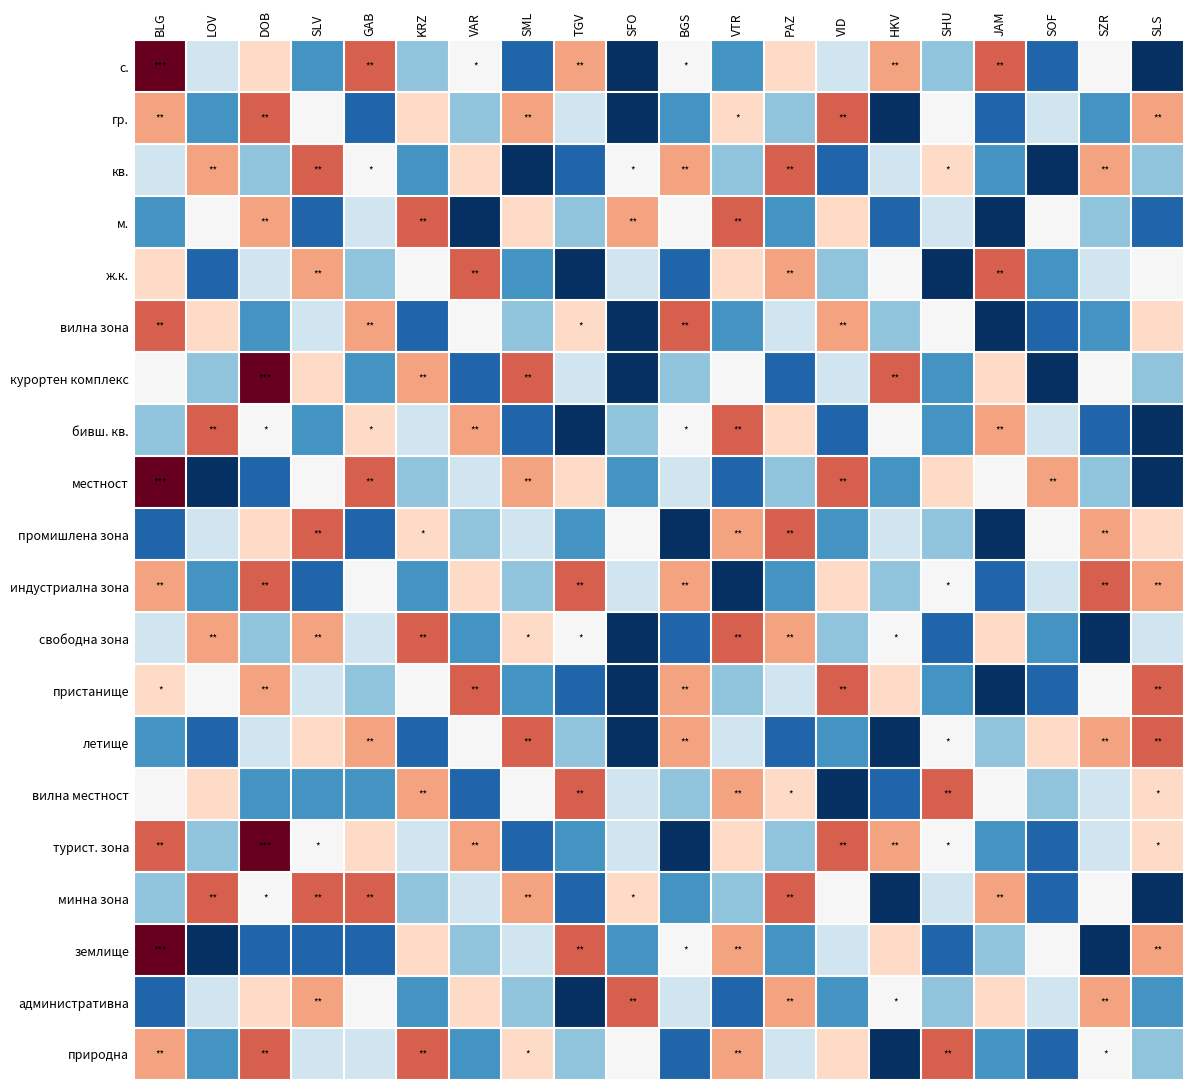

Reading left to right, list all the values displayed in this chart.

с.: BLG=12	LOV=5	DOB=7	SLV=3	GAB=9	KRZ=4	VAR=6	SML=2	TGV=8	SFO=1	BGS=6	VTR=3	PAZ=7	VID=5	HKV=8	SHU=4	JAM=9	SOF=2	SZR=6	SLS=1
гр.: BLG=8	LOV=3	DOB=9	SLV=6	GAB=2	KRZ=7	VAR=4	SML=8	TGV=5	SFO=1	BGS=3	VTR=7	PAZ=4	VID=9	HKV=1	SHU=6	JAM=2	SOF=5	SZR=3	SLS=8
кв.: BLG=5	LOV=8	DOB=4	SLV=9	GAB=6	KRZ=3	VAR=7	SML=1	TGV=2	SFO=6	BGS=8	VTR=4	PAZ=9	VID=2	HKV=5	SHU=7	JAM=3	SOF=1	SZR=8	SLS=4
м.: BLG=3	LOV=6	DOB=8	SLV=2	GAB=5	KRZ=9	VAR=1	SML=7	TGV=4	SFO=8	BGS=6	VTR=9	PAZ=3	VID=7	HKV=2	SHU=5	JAM=1	SOF=6	SZR=4	SLS=2
ж.к.: BLG=7	LOV=2	DOB=5	SLV=8	GAB=4	KRZ=6	VAR=9	SML=3	TGV=1	SFO=5	BGS=2	VTR=7	PAZ=8	VID=4	HKV=6	SHU=1	JAM=9	SOF=3	SZR=5	SLS=6
вилна зона: BLG=9	LOV=7	DOB=3	SLV=5	GAB=8	KRZ=2	VAR=6	SML=4	TGV=7	SFO=1	BGS=9	VTR=3	PAZ=5	VID=8	HKV=4	SHU=6	JAM=1	SOF=2	SZR=3	SLS=7
курортен комплекс: BLG=6	LOV=4	DOB=11	SLV=7	GAB=3	KRZ=8	VAR=2	SML=9	TGV=5	SFO=1	BGS=4	VTR=6	PAZ=2	VID=5	HKV=9	SHU=3	JAM=7	SOF=1	SZR=6	SLS=4
бивш. кв.: BLG=4	LOV=9	DOB=6	SLV=3	GAB=7	KRZ=5	VAR=8	SML=2	TGV=1	SFO=4	BGS=6	VTR=9	PAZ=7	VID=2	HKV=6	SHU=3	JAM=8	SOF=5	SZR=2	SLS=1
местност: BLG=11	LOV=1	DOB=2	SLV=6	GAB=9	KRZ=4	VAR=5	SML=8	TGV=7	SFO=3	BGS=5	VTR=2	PAZ=4	VID=9	HKV=3	SHU=7	JAM=6	SOF=8	SZR=4	SLS=1
промишлена зона: BLG=2	LOV=5	DOB=7	SLV=9	GAB=2	KRZ=7	VAR=4	SML=5	TGV=3	SFO=6	BGS=1	VTR=8	PAZ=9	VID=3	HKV=5	SHU=4	JAM=1	SOF=6	SZR=8	SLS=7
индустриална зона: BLG=8	LOV=3	DOB=9	SLV=2	GAB=6	KRZ=3	VAR=7	SML=4	TGV=9	SFO=5	BGS=8	VTR=1	PAZ=3	VID=7	HKV=4	SHU=6	JAM=2	SOF=5	SZR=9	SLS=8
свободна зона: BLG=5	LOV=8	DOB=4	SLV=8	GAB=5	KRZ=9	VAR=3	SML=7	TGV=6	SFO=1	BGS=2	VTR=9	PAZ=8	VID=4	HKV=6	SHU=2	JAM=7	SOF=3	SZR=1	SLS=5
пристанище: BLG=7	LOV=6	DOB=8	SLV=5	GAB=4	KRZ=6	VAR=9	SML=3	TGV=2	SFO=1	BGS=8	VTR=4	PAZ=5	VID=9	HKV=7	SHU=3	JAM=1	SOF=2	SZR=6	SLS=9
летище: BLG=3	LOV=2	DOB=5	SLV=7	GAB=8	KRZ=2	VAR=6	SML=9	TGV=4	SFO=1	BGS=8	VTR=5	PAZ=2	VID=3	HKV=1	SHU=6	JAM=4	SOF=7	SZR=8	SLS=9
вилна местност: BLG=6	LOV=7	DOB=3	SLV=3	GAB=3	KRZ=8	VAR=2	SML=6	TGV=9	SFO=5	BGS=4	VTR=8	PAZ=7	VID=1	HKV=2	SHU=9	JAM=6	SOF=4	SZR=5	SLS=7
турист. зона: BLG=9	LOV=4	DOB=11	SLV=6	GAB=7	KRZ=5	VAR=8	SML=2	TGV=3	SFO=5	BGS=1	VTR=7	PAZ=4	VID=9	HKV=8	SHU=6	JAM=3	SOF=2	SZR=5	SLS=7
минна зона: BLG=4	LOV=9	DOB=6	SLV=9	GAB=9	KRZ=4	VAR=5	SML=8	TGV=2	SFO=7	BGS=3	VTR=4	PAZ=9	VID=6	HKV=1	SHU=5	JAM=8	SOF=2	SZR=6	SLS=1
землище: BLG=11	LOV=1	DOB=2	SLV=2	GAB=2	KRZ=7	VAR=4	SML=5	TGV=9	SFO=3	BGS=6	VTR=8	PAZ=3	VID=5	HKV=7	SHU=2	JAM=4	SOF=6	SZR=1	SLS=8
административна: BLG=2	LOV=5	DOB=7	SLV=8	GAB=6	KRZ=3	VAR=7	SML=4	TGV=1	SFO=9	BGS=5	VTR=2	PAZ=8	VID=3	HKV=6	SHU=4	JAM=7	SOF=5	SZR=8	SLS=3
природна: BLG=8	LOV=3	DOB=9	SLV=5	GAB=5	KRZ=9	VAR=3	SML=7	TGV=4	SFO=6	BGS=2	VTR=8	PAZ=5	VID=7	HKV=1	SHU=9	JAM=3	SOF=2	SZR=6	SLS=4